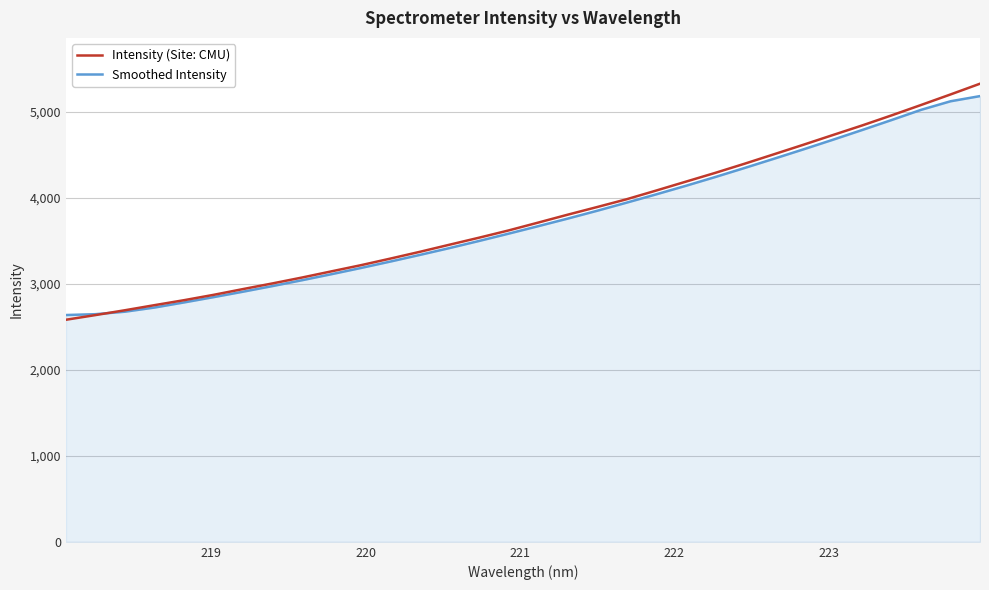

What is the maximum value for Intensity (Site: CMU)?

5330.9